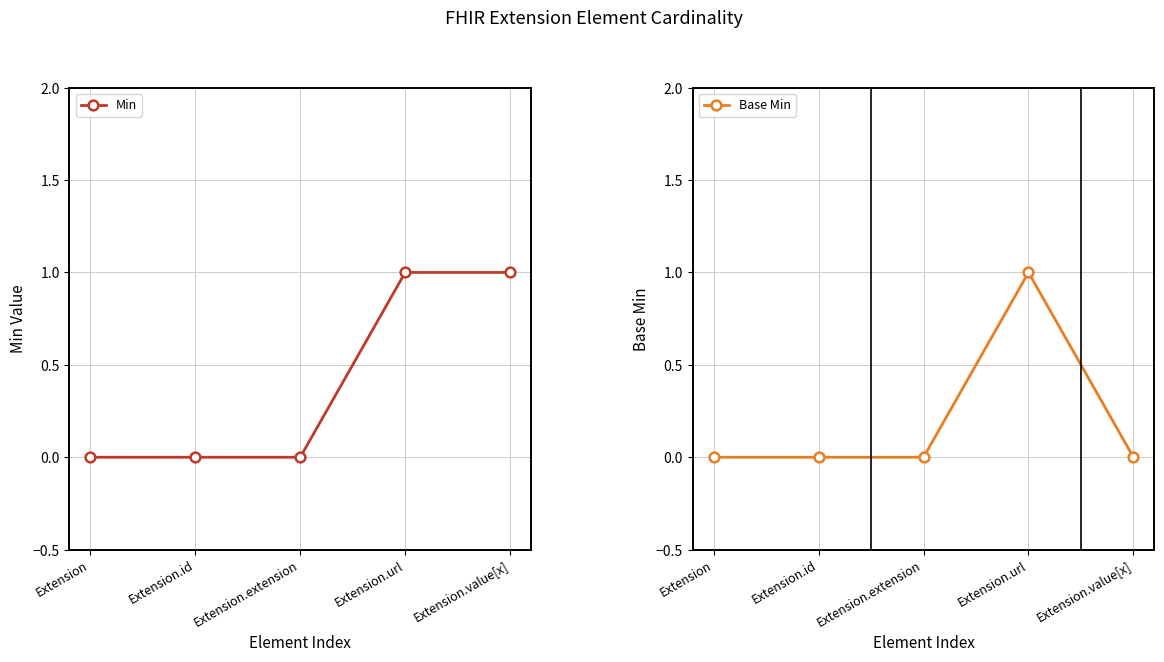

In Base Min, how many points are higher than both neighbors (excluding endpoints)?

1